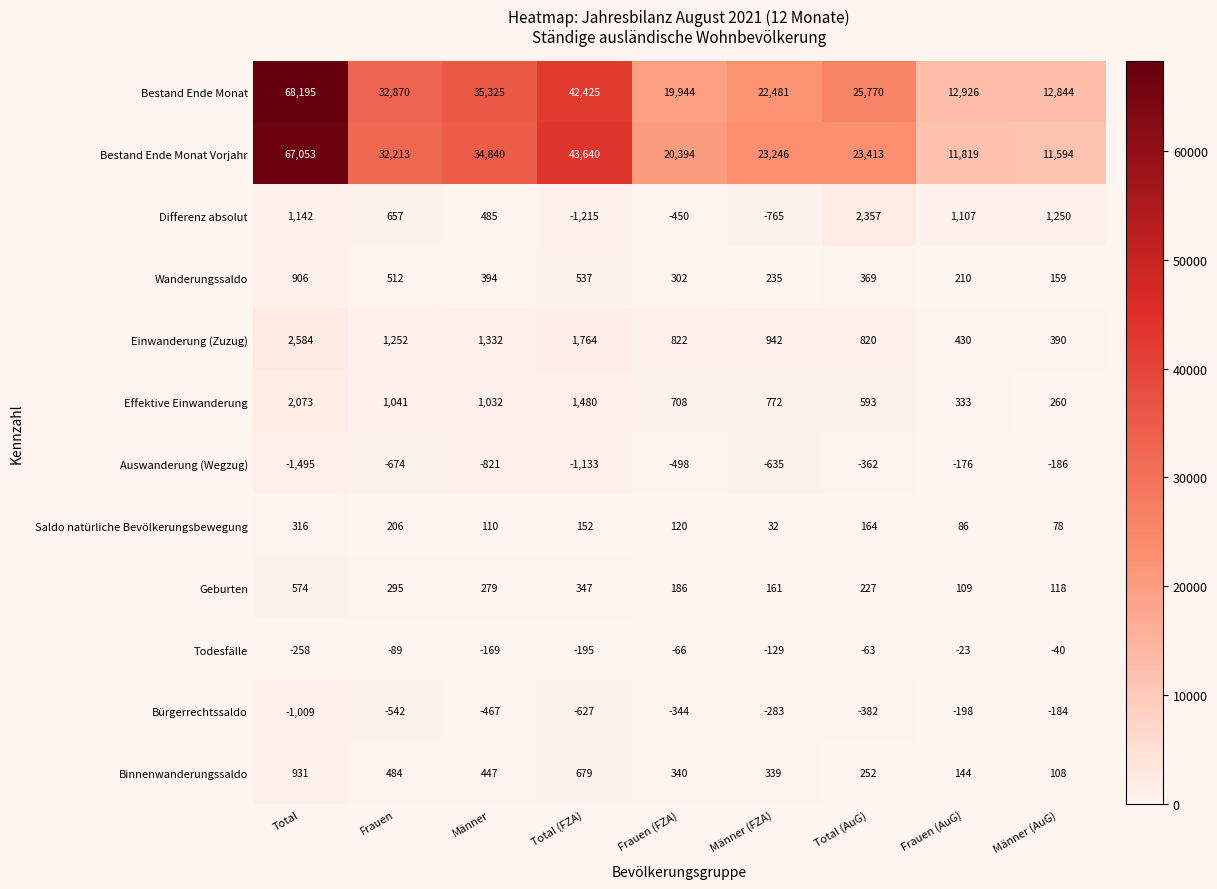

True or false: Bestand Ende Monat has a value of 68195 at Total.

True